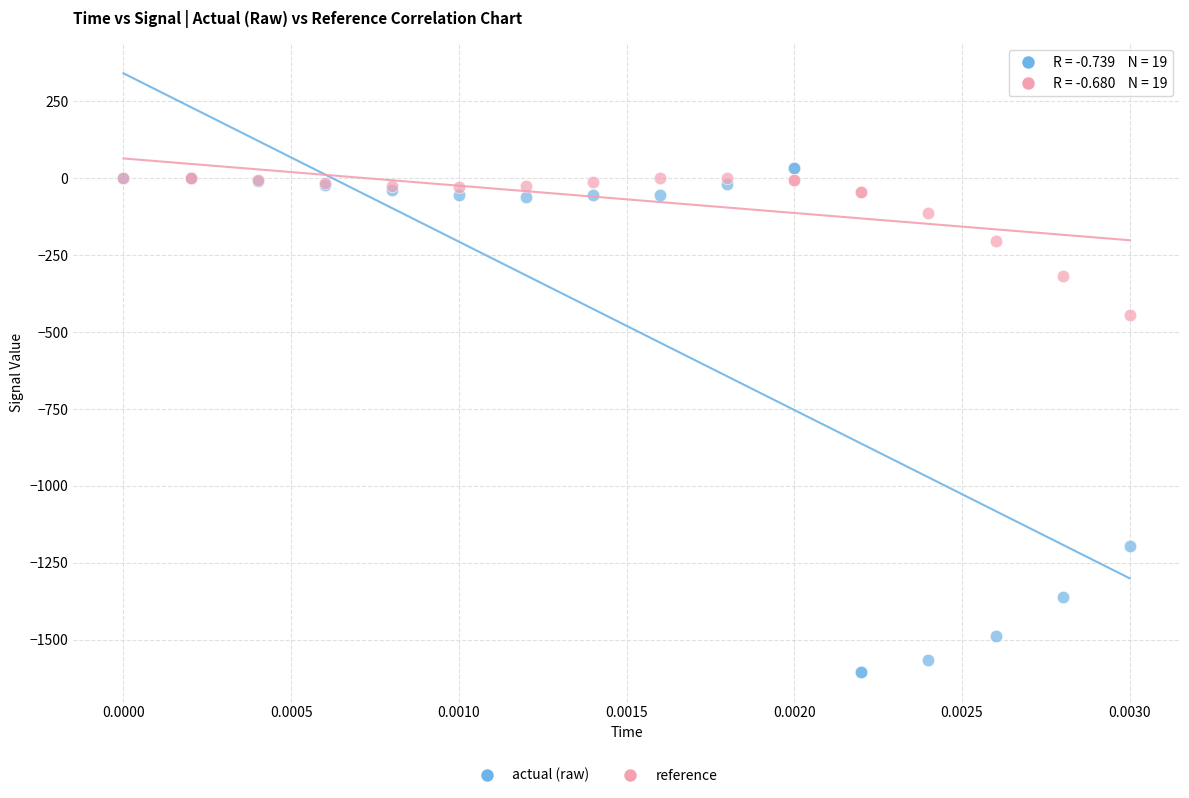

In the actual (raw) series, what Y value is closest to -785?

-1194.7